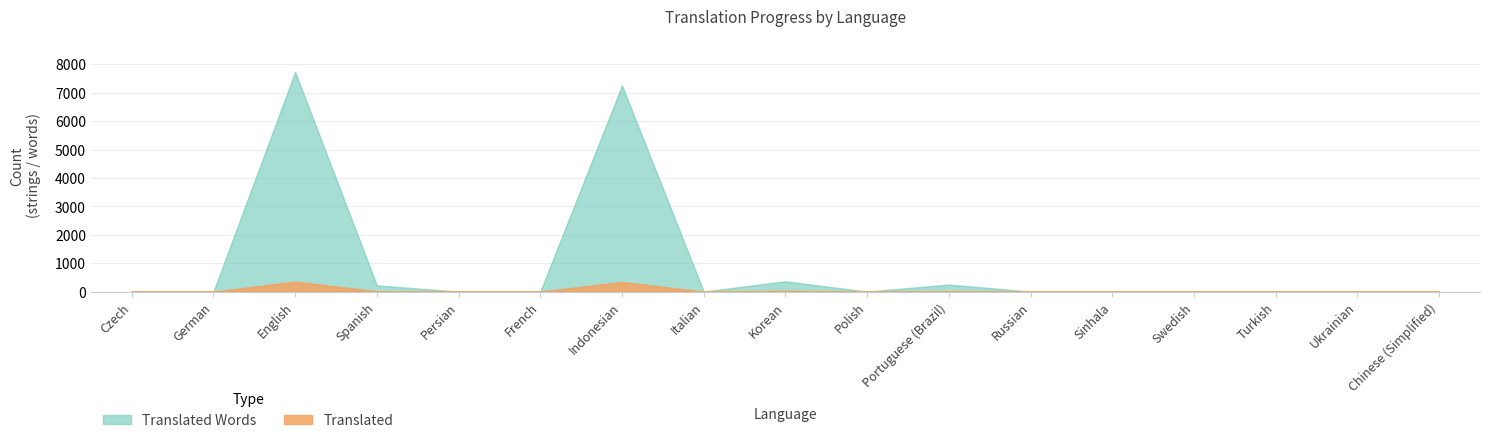

Reading right to left, extract all data points from this chart.

Translated: Chinese (Simplified)=0	Ukrainian=0	Turkish=0	Swedish=0	Sinhala=0	Russian=0	Portuguese (Brazil)=16	Polish=0	Korean=31	Italian=0	Indonesian=342	French=0	Persian=0	Spanish=12	English=352	German=0	Czech=0
Translated Words: Chinese (Simplified)=0	Ukrainian=0	Turkish=0	Swedish=0	Sinhala=0	Russian=0	Portuguese (Brazil)=248	Polish=0	Korean=362	Italian=0	Indonesian=7258	French=0	Persian=0	Spanish=218	English=7732	German=0	Czech=0